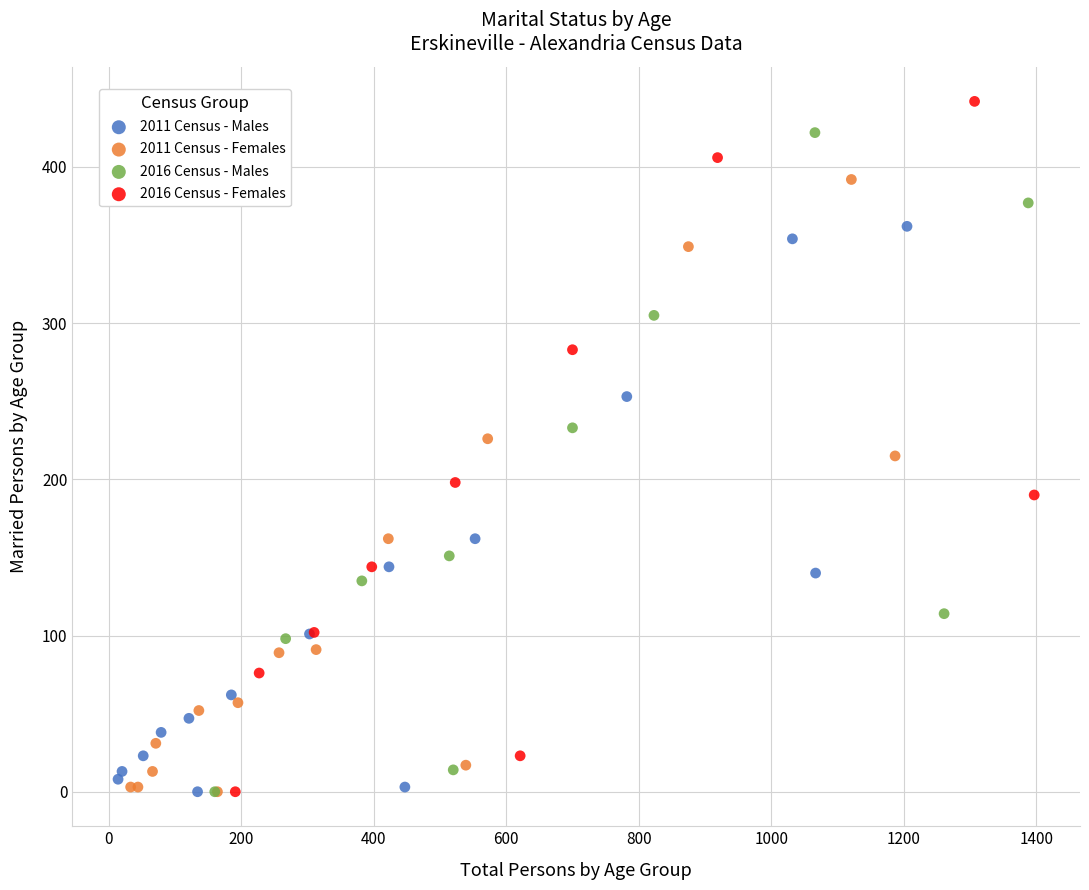

Which series contains the highest Y value?

2016 Census - Females